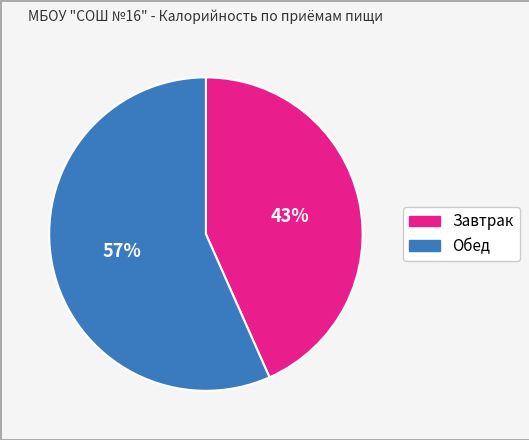

Is Завтрак the majority of the pie?

No